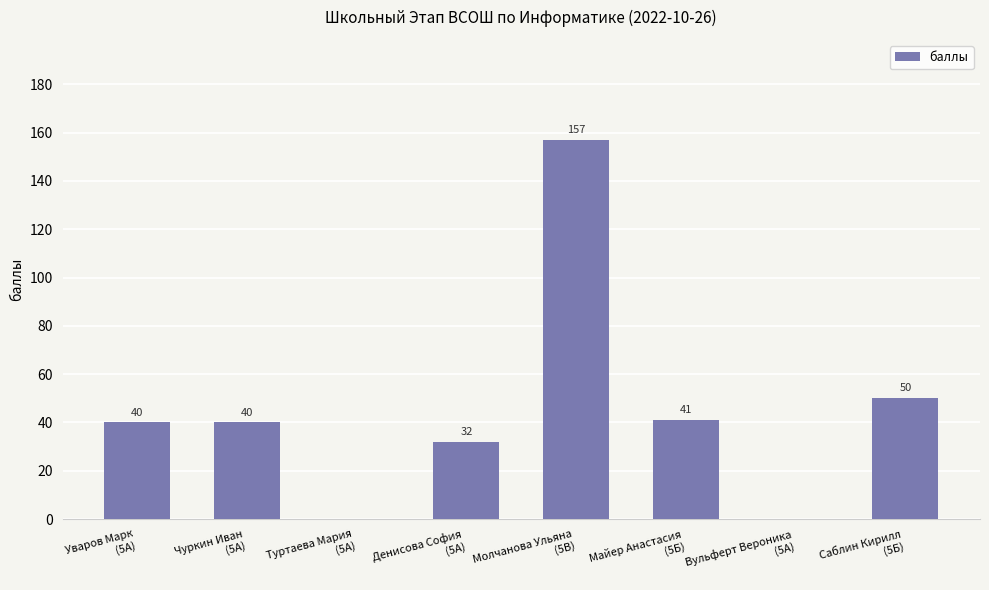

Which category has the highest value across all series?

Молчанова Ульяна
(5В)